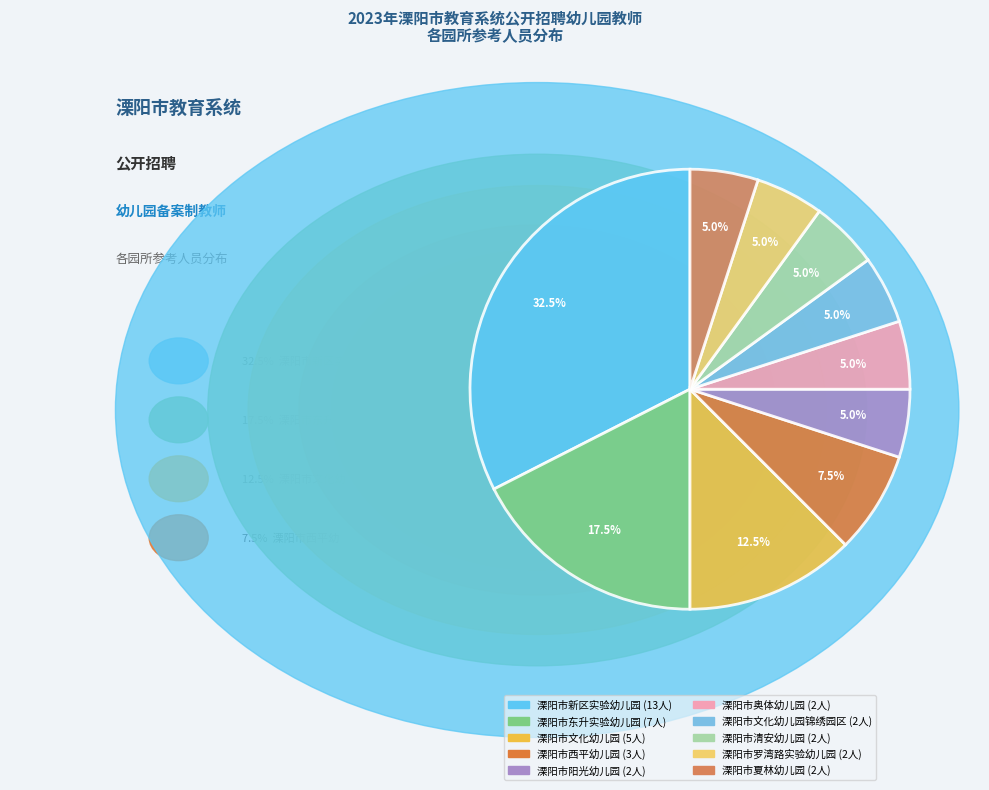

How many slices are in this pie chart?

10